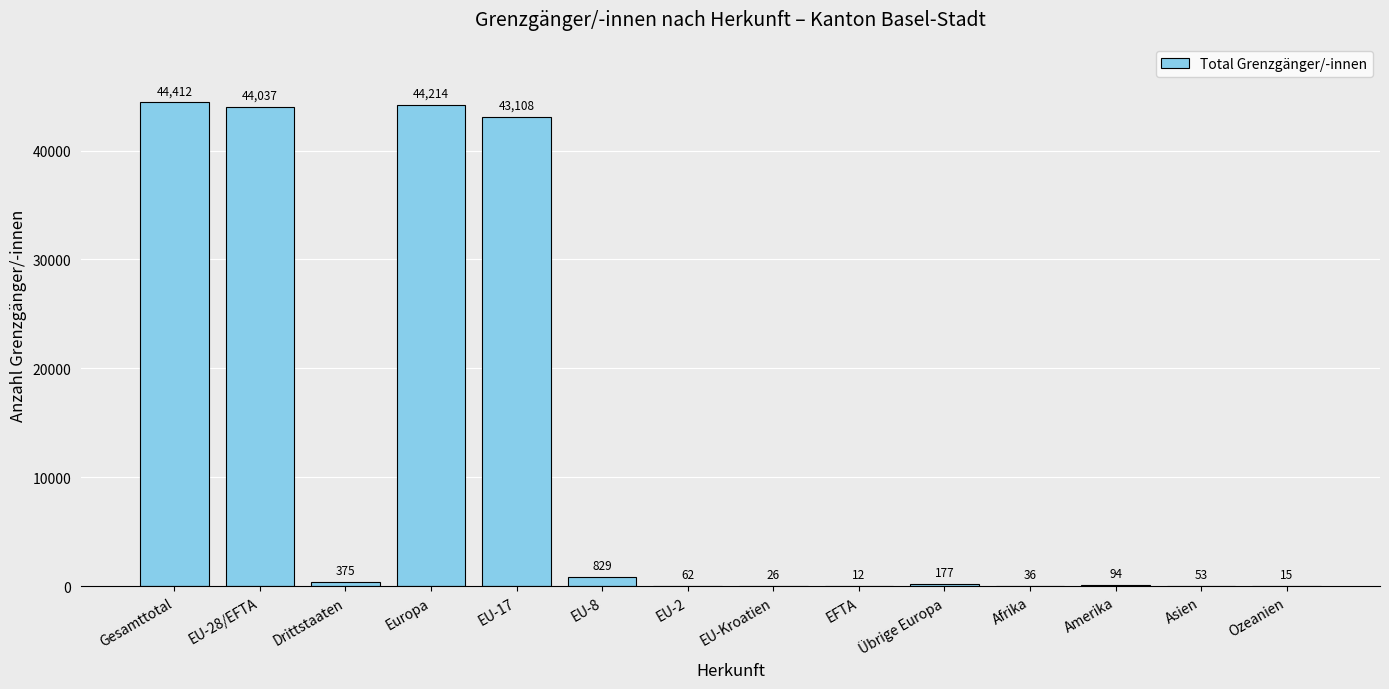

What is the maximum value shown in the chart?

44412